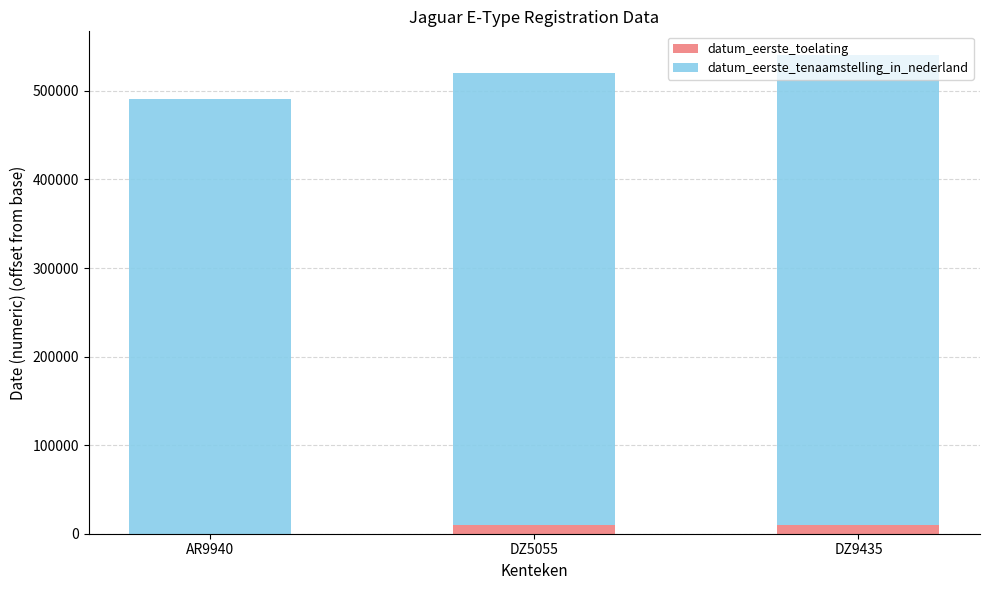

What is the difference between the datum_eerste_toelating values at DZ5055 and AR9940?

10124